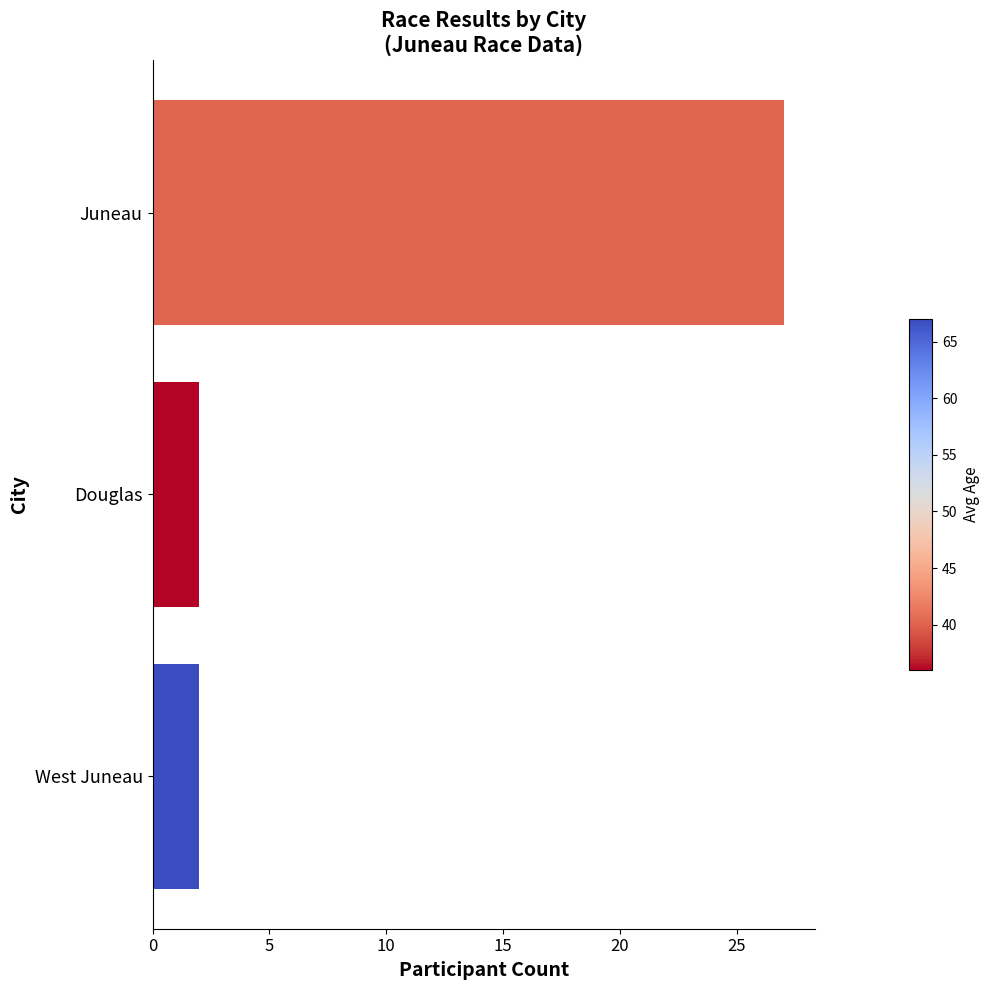

What is the difference between the maximum and minimum values?

25